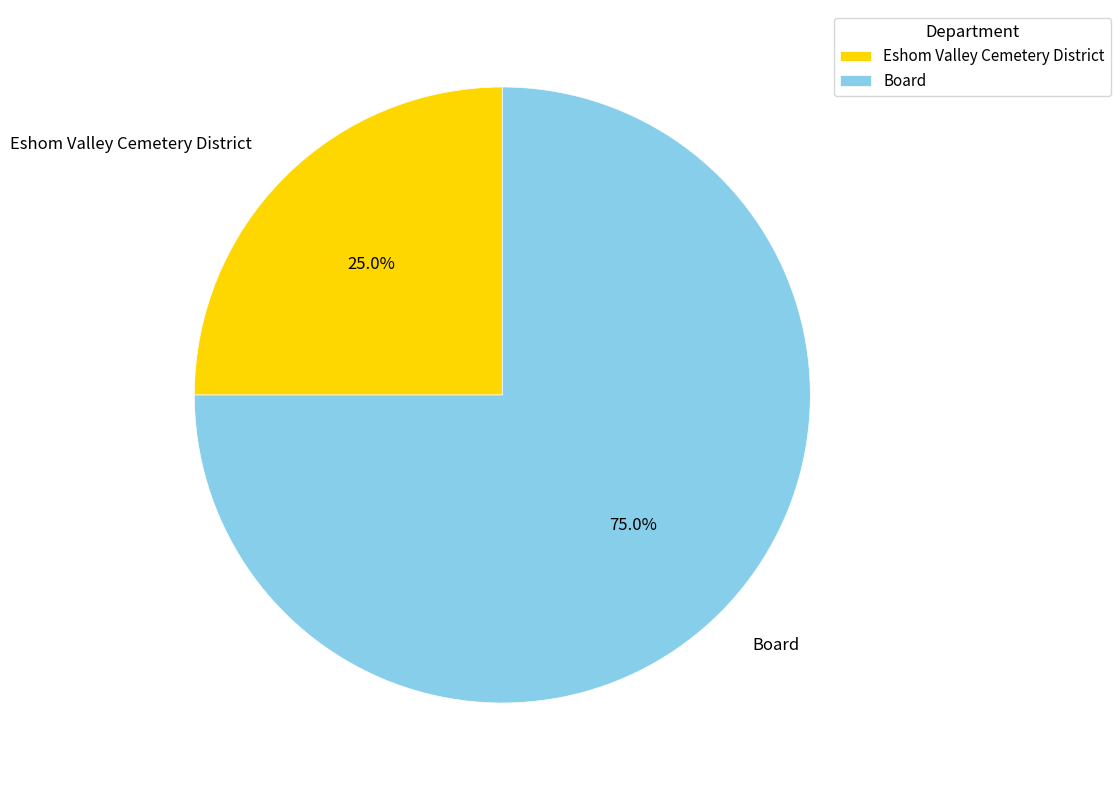

What is the majority slice?

Board